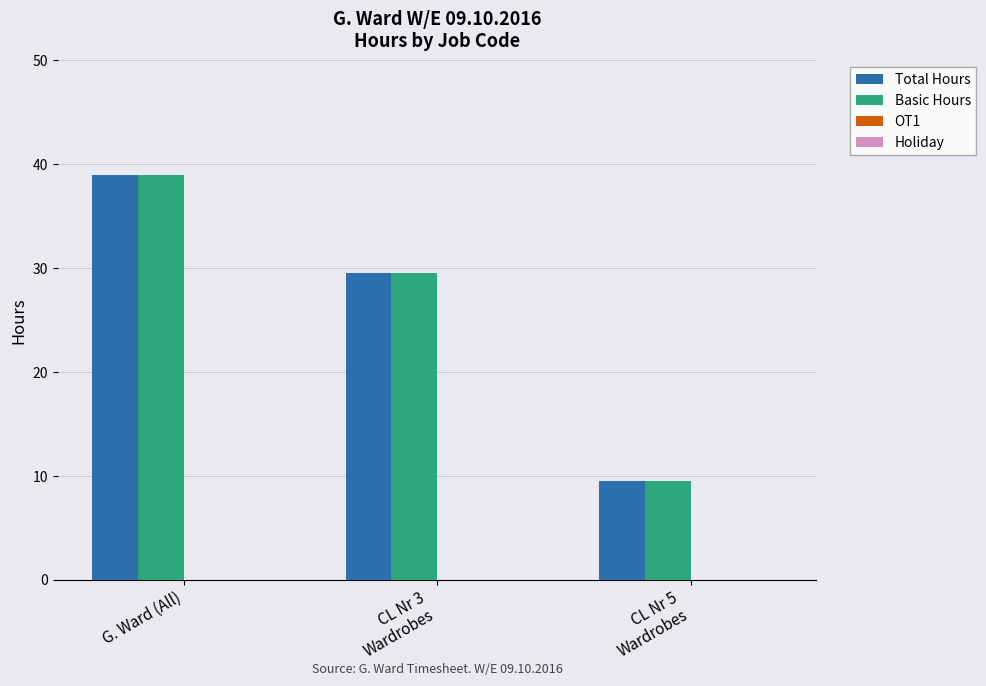

True or false: Basic Hours has a value of 25.6 at G. Ward (All).

False